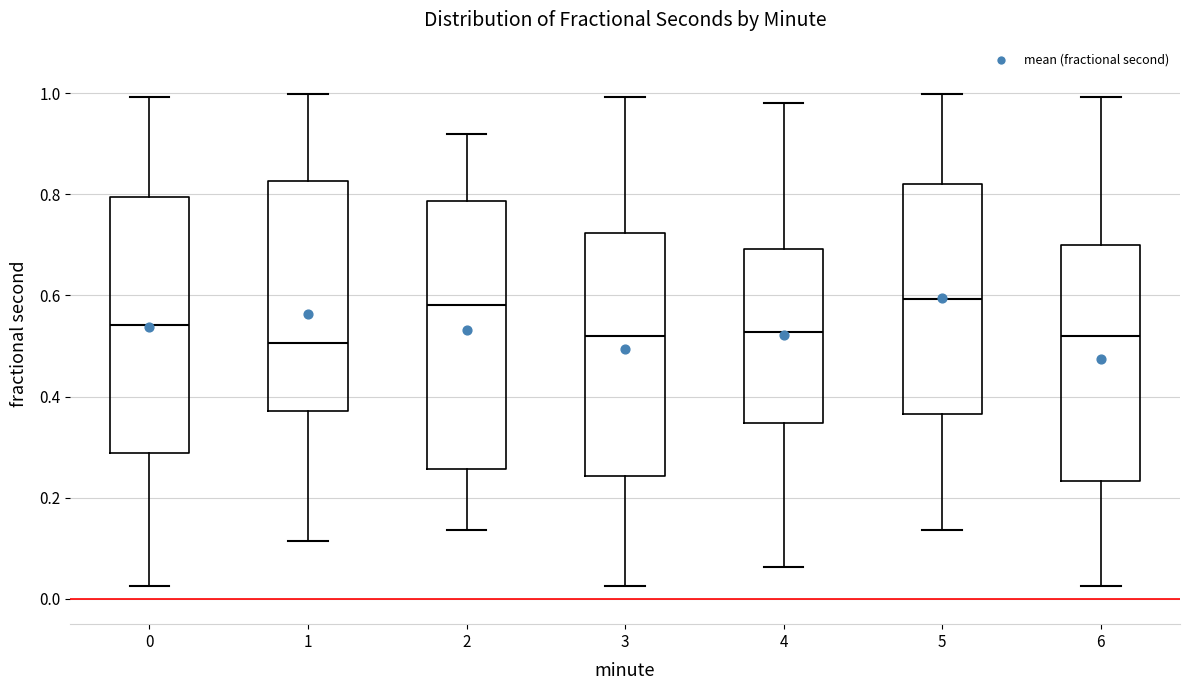

Reading left to right, transcribe this box plot: for each box, give where its median line is, the range the box spans, and where its two whiskers end, as read against the y-axis. The values are not printed on the chart, so give them approximately, as read against the axis.

0: median 0.54, box 0.28 to 0.80, whiskers 0.02 to 1.00
1: median 0.50, box 0.38 to 0.82, whiskers 0.12 to 1.00
2: median 0.58, box 0.26 to 0.78, whiskers 0.14 to 0.92
3: median 0.52, box 0.24 to 0.72, whiskers 0.02 to 1.00
4: median 0.52, box 0.34 to 0.70, whiskers 0.06 to 0.98
5: median 0.60, box 0.36 to 0.82, whiskers 0.14 to 1.00
6: median 0.52, box 0.24 to 0.70, whiskers 0.02 to 1.00